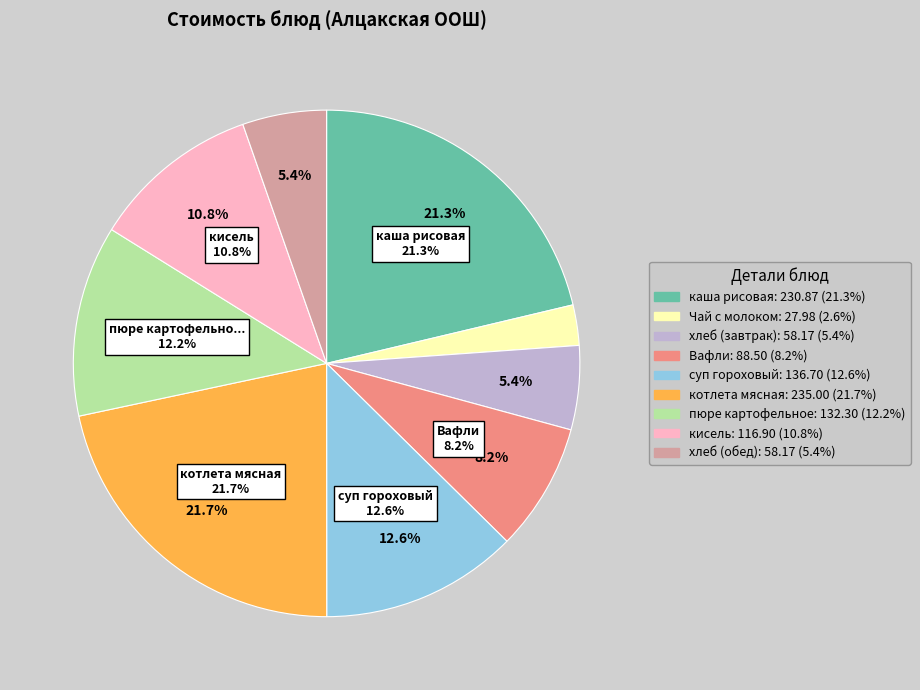

To the nearest percent, what percentage of the pie is каша рисовая?

21%